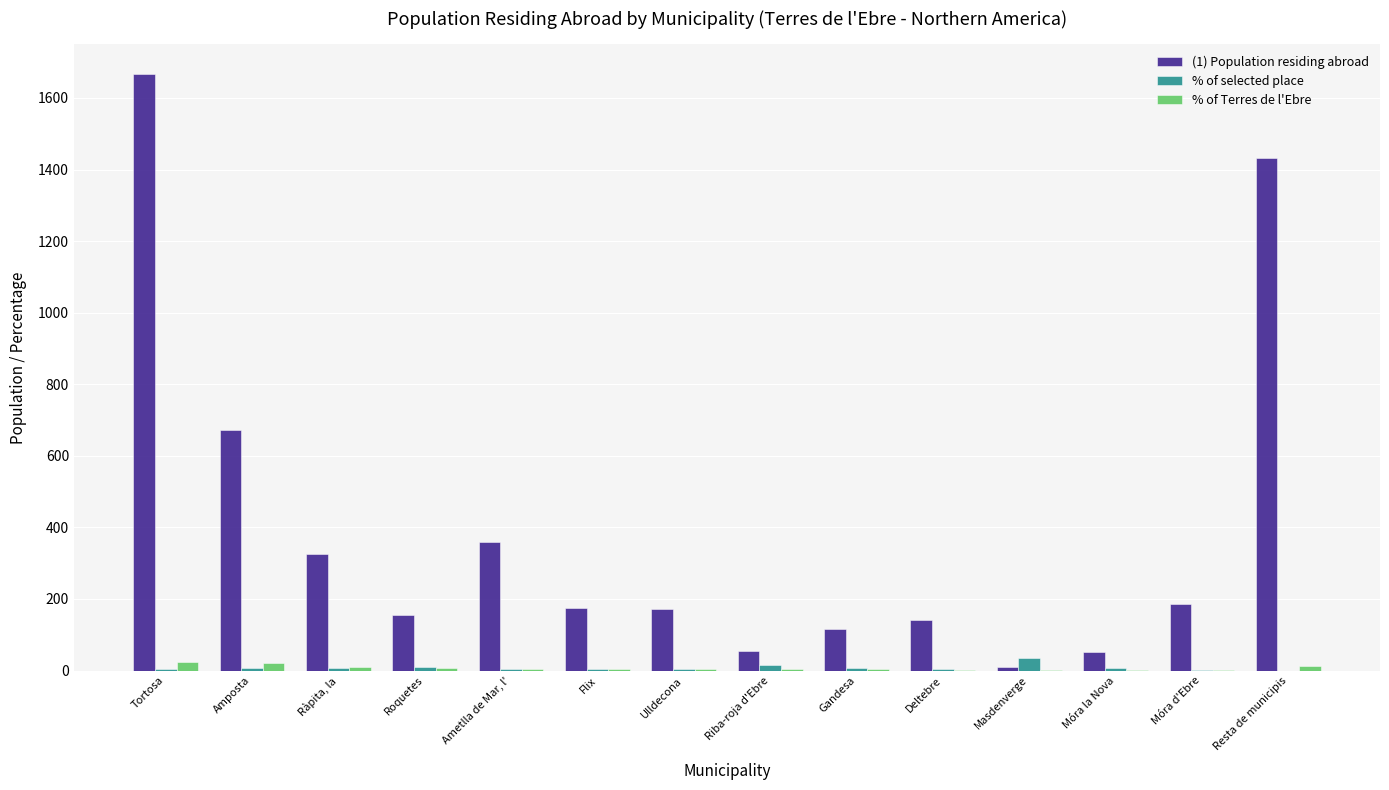

At which category is the sum across all series the highest?

Tortosa